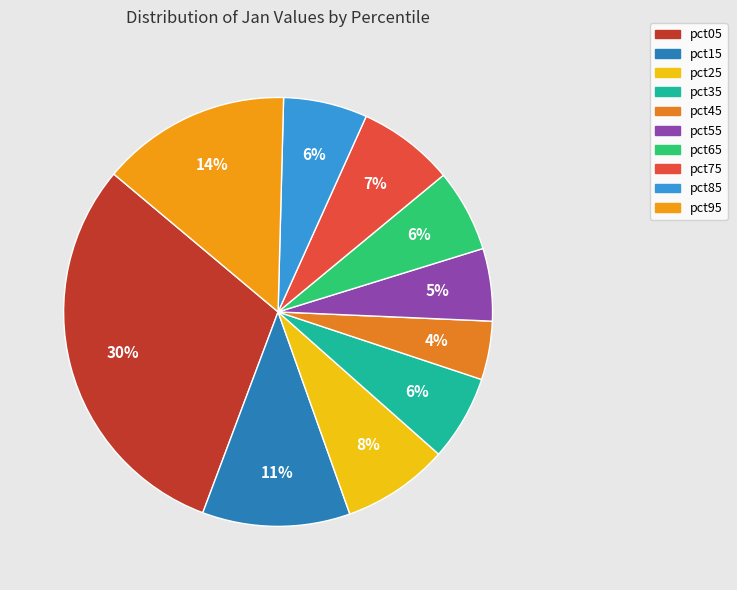

Which slice is the smallest?

pct45